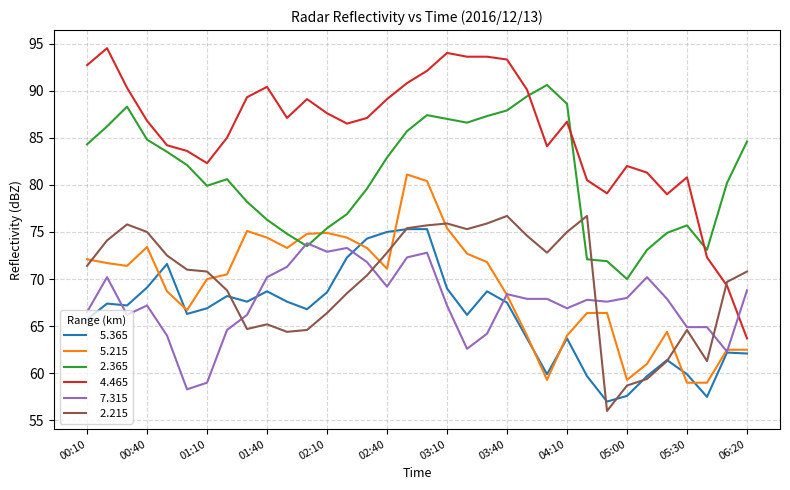

What is the greatest value displayed?

94.5